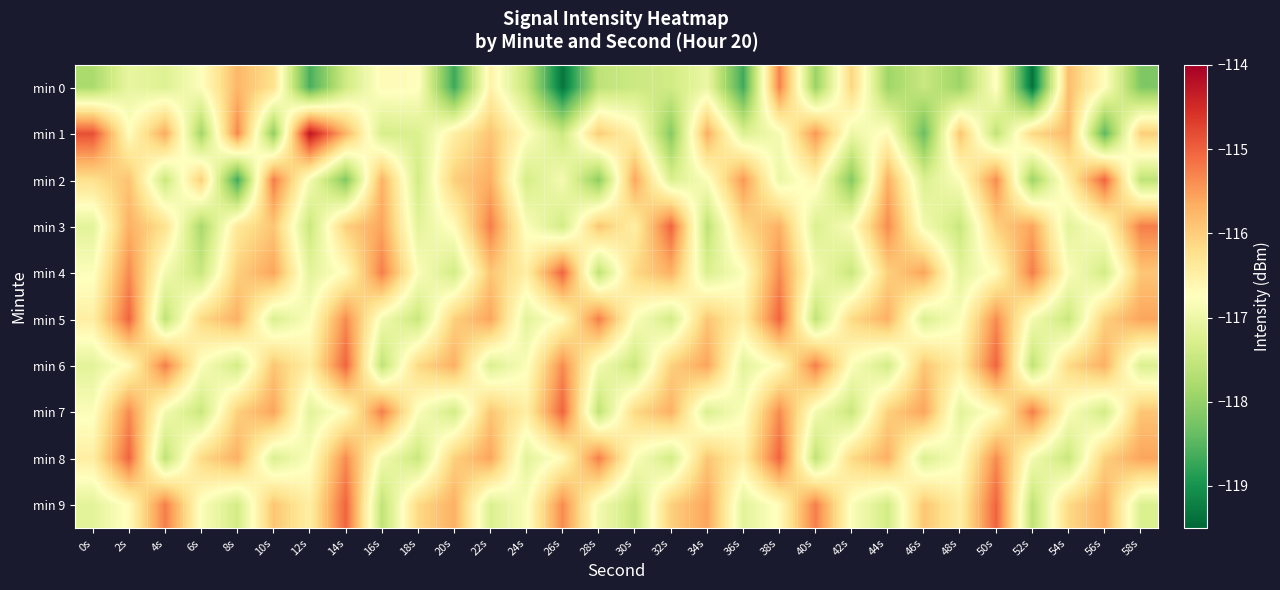

Which series changed the most between 0s and 48s?

min 1